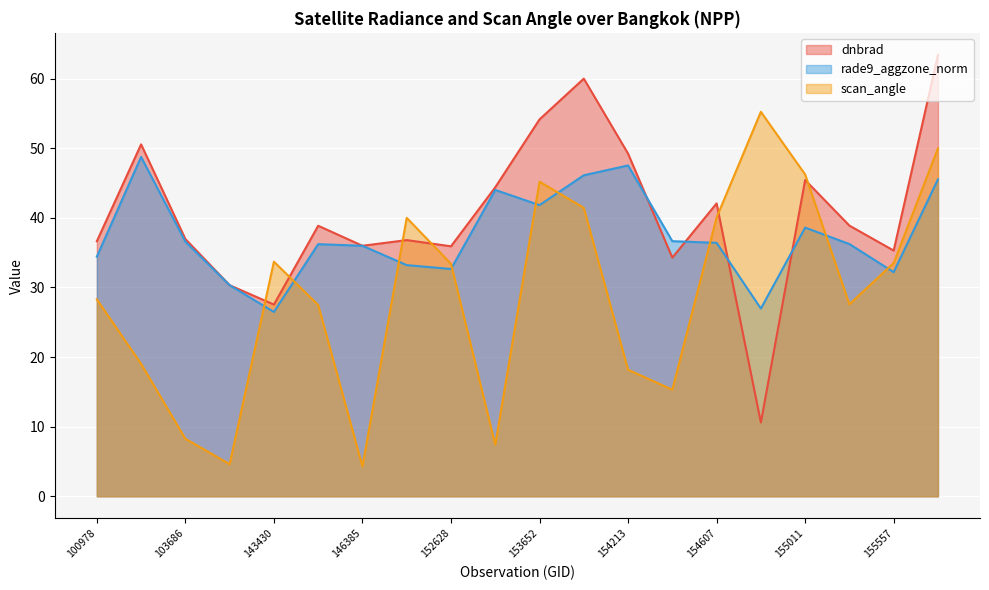

Is it true that dnbrad equals 12.1 at 143237?

False